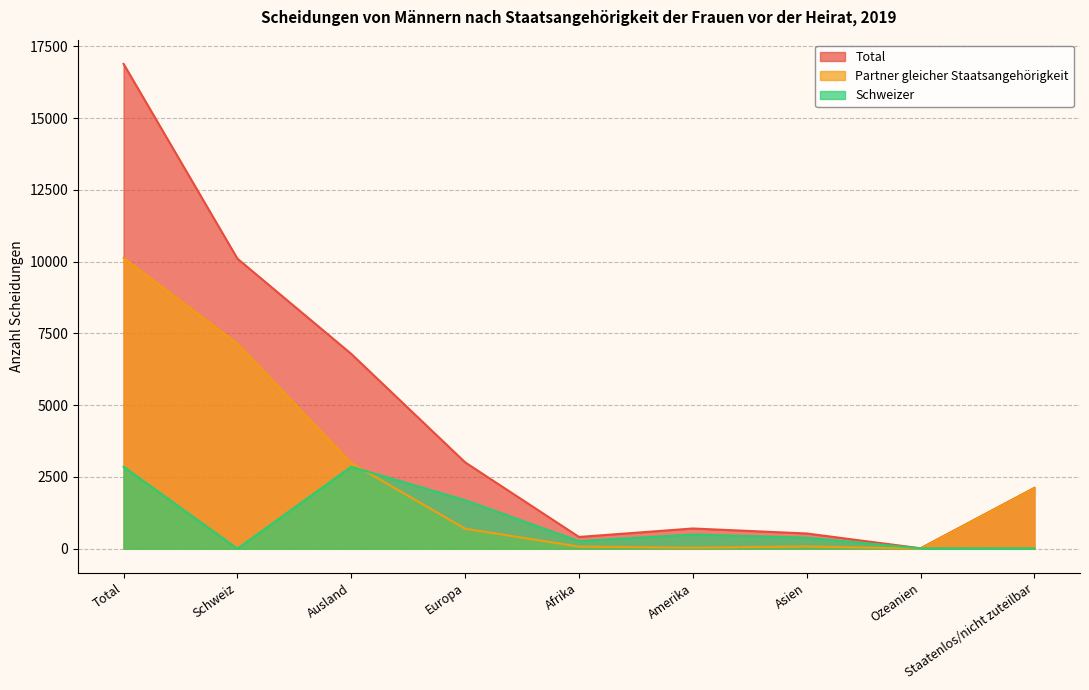

Which has a higher value, Total or Europa?

Total